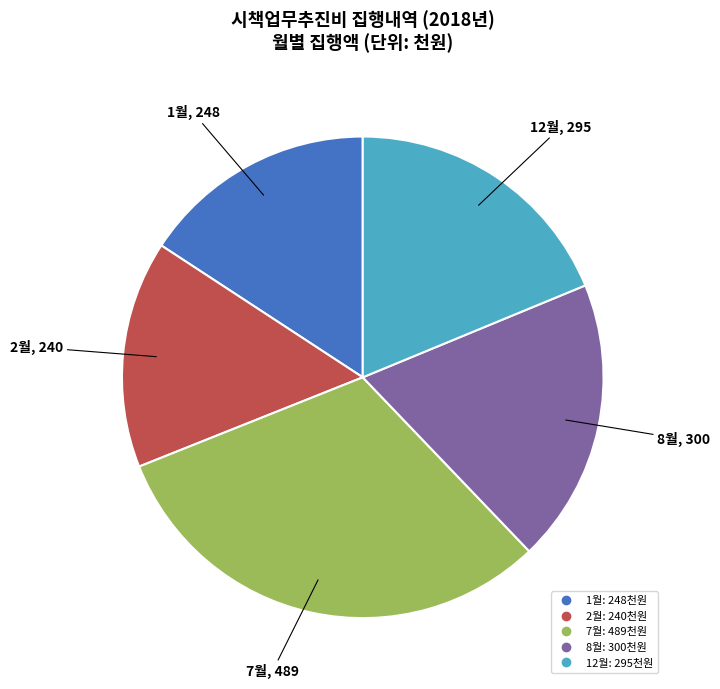

Does any single category account for the majority?

No